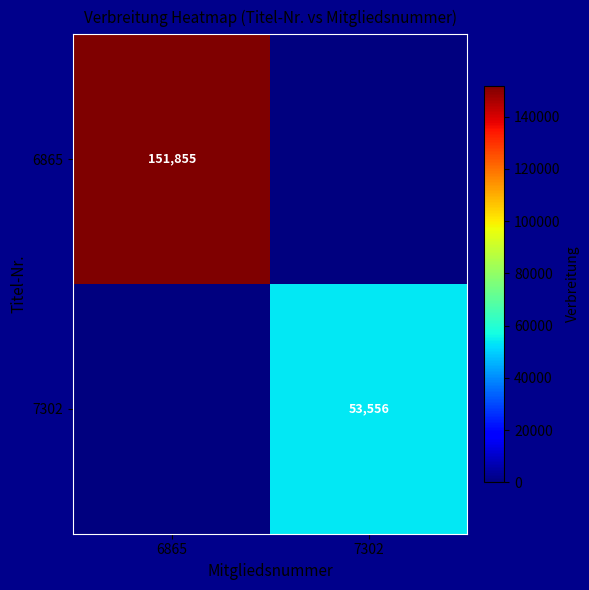

Is the value of 7302 at 7302 greater than the value of 6865 at 6865?

No